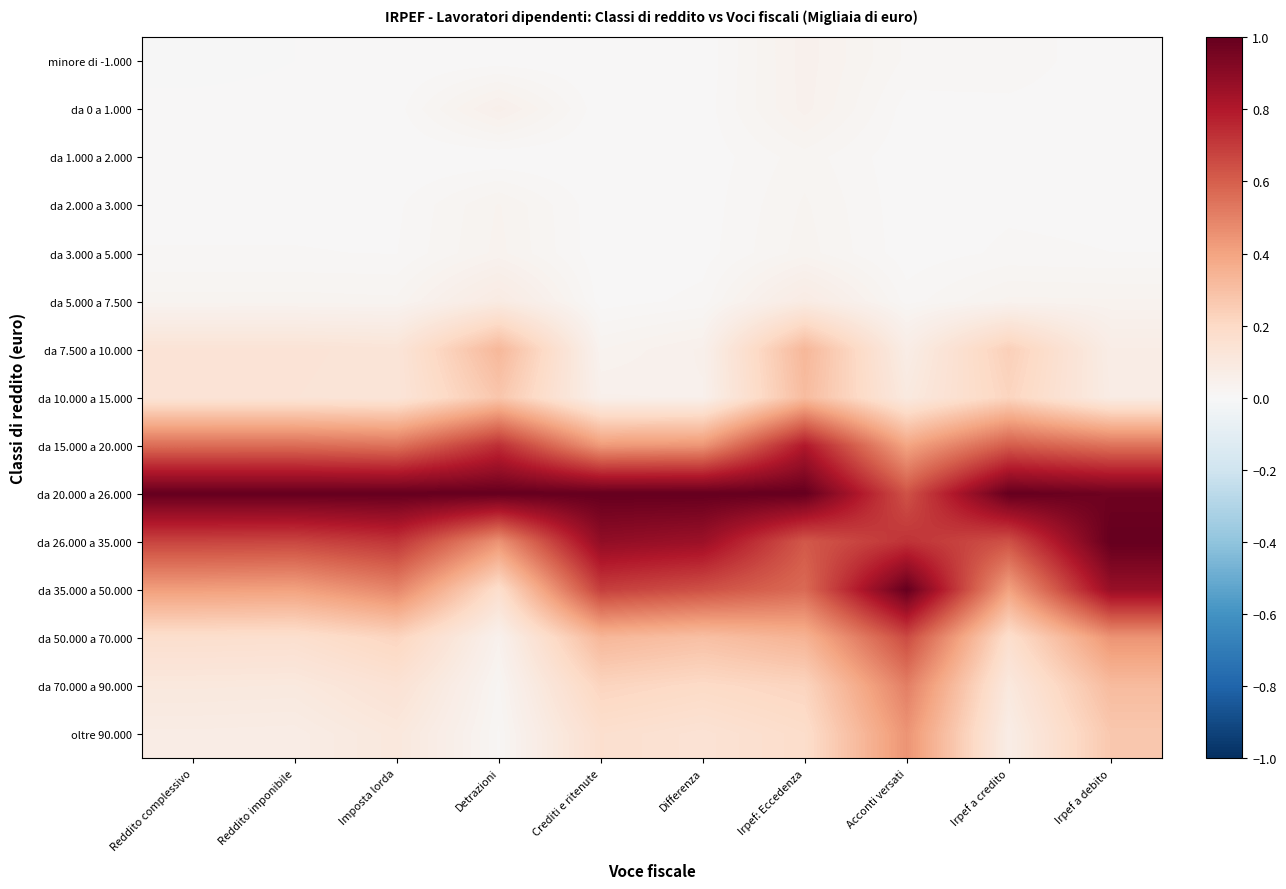

Count the number of categories in the chart.

10